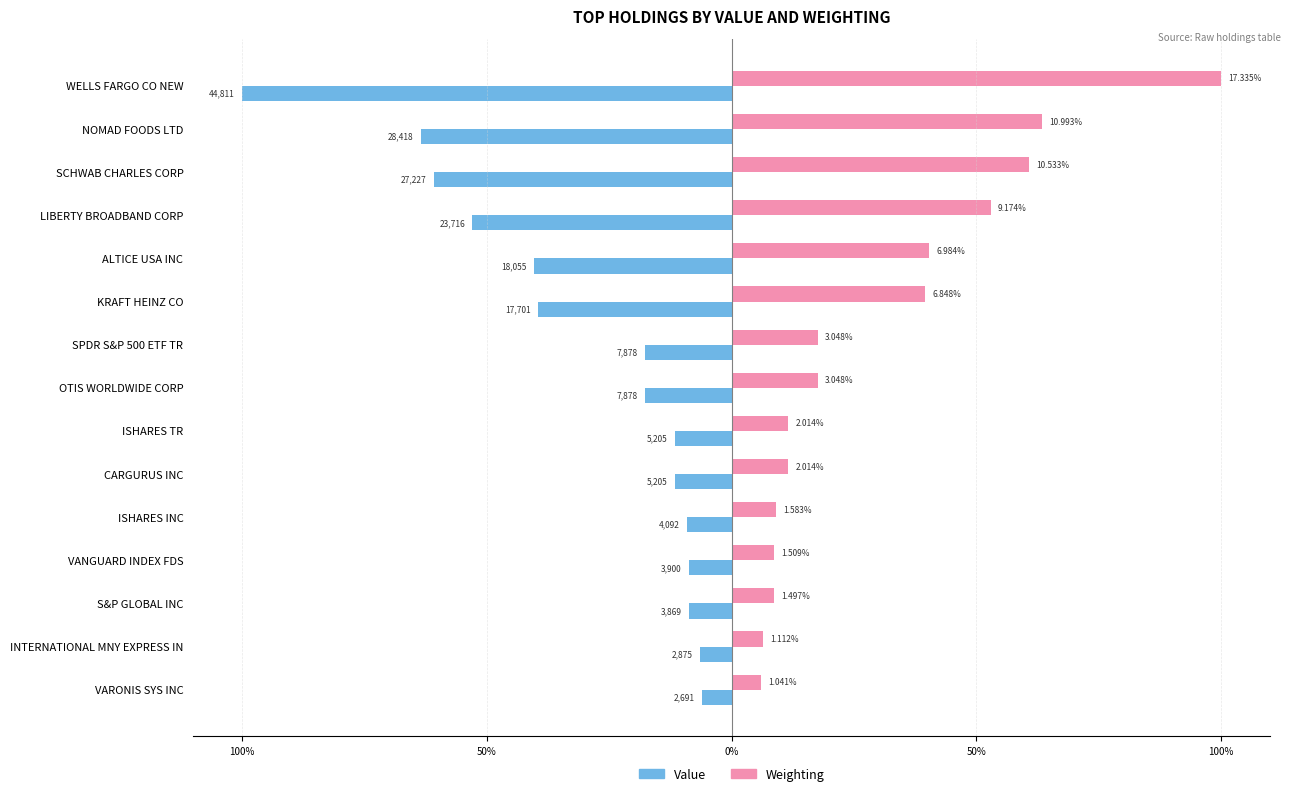

What is the difference between the maximum and minimum values in the Value series?

94.0